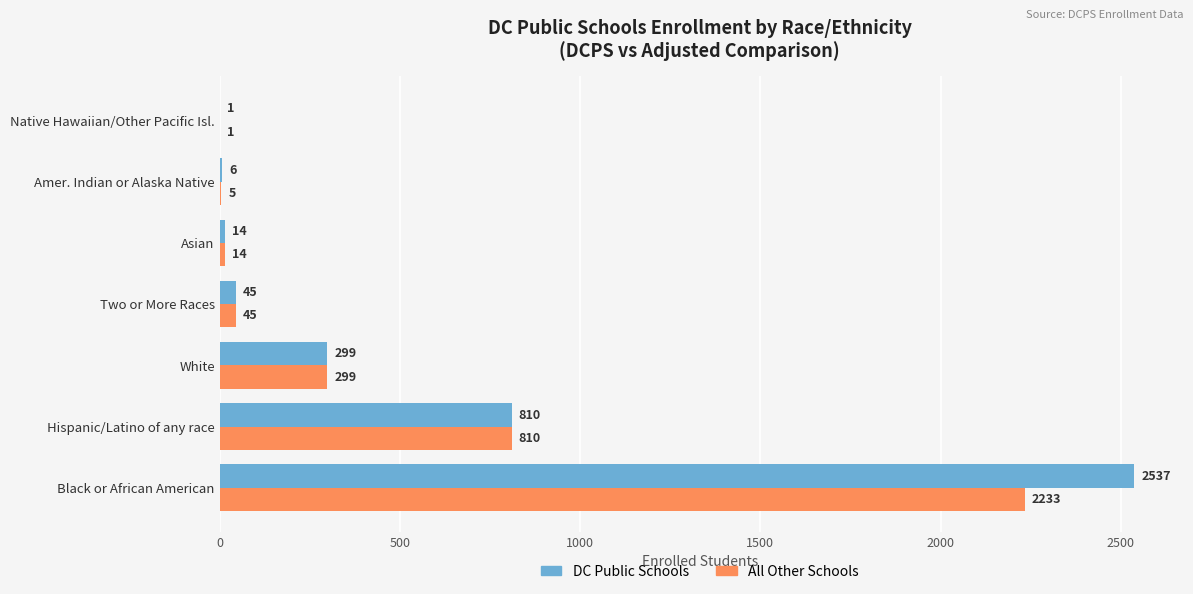

What are all the series names shown in the legend?

DC Public Schools, All Other Schools